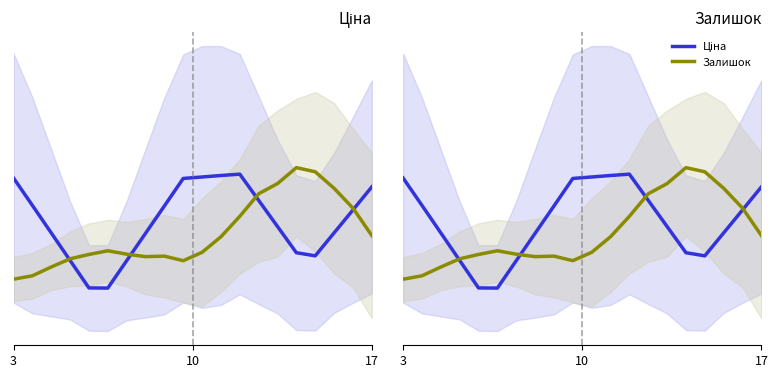

List the series in order of their overall mean, lowest first.

Залишок, Ціна